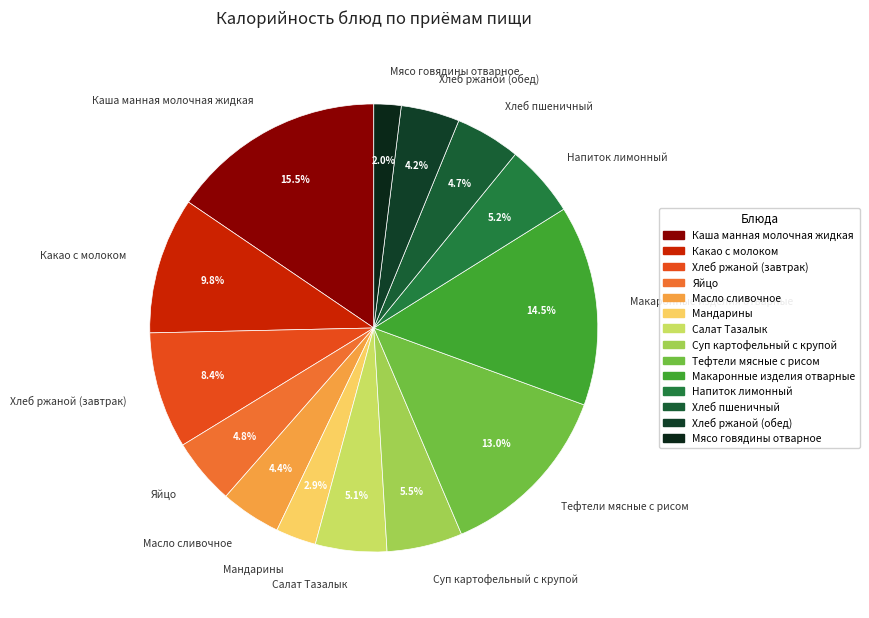

How many slices are in this pie chart?

14